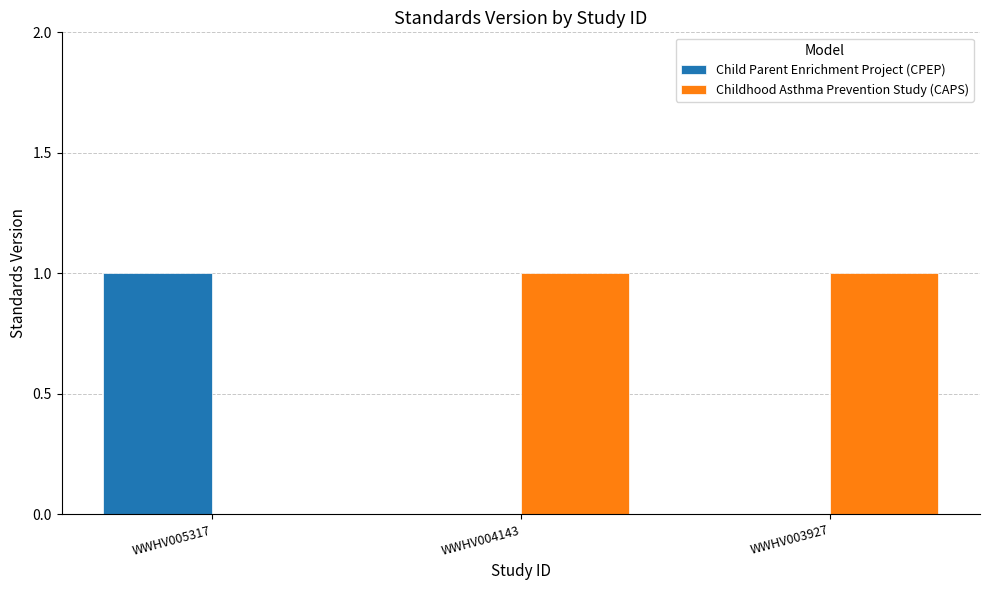

The value of Childhood Asthma Prevention Study (CAPS) at WWHV003927 is 1. True or false?

True